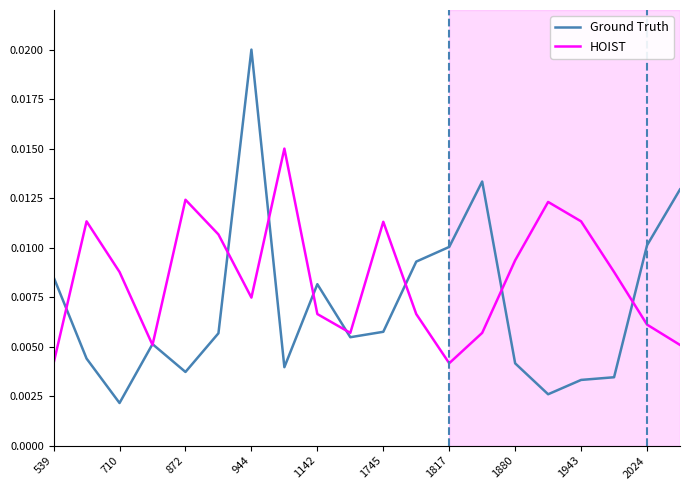

Which series has the largest range (max minus min)?

Ground Truth